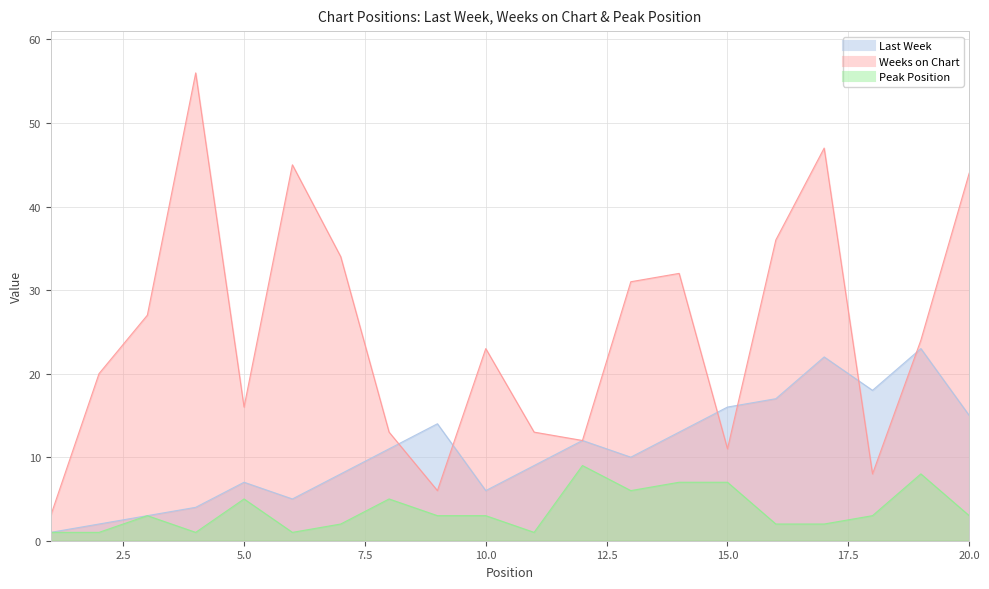

At which category does the chart reach its peak across all series?

4